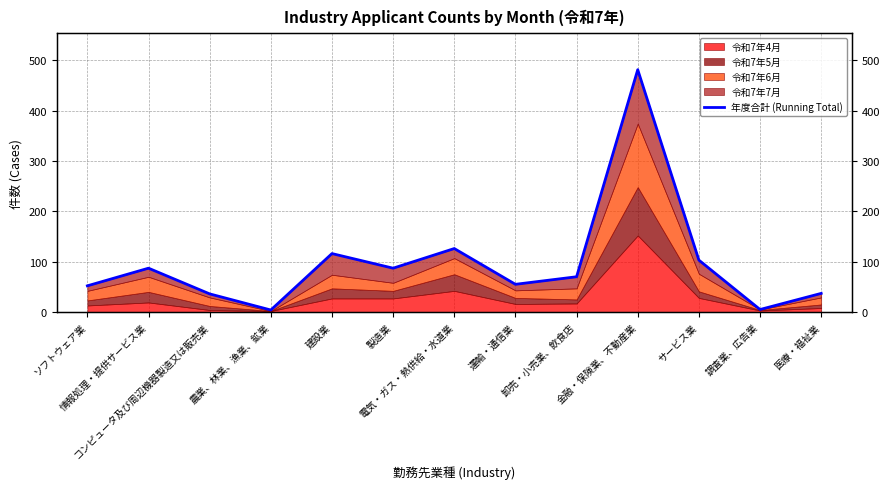

What is the value of the 3rd point from the left?

36